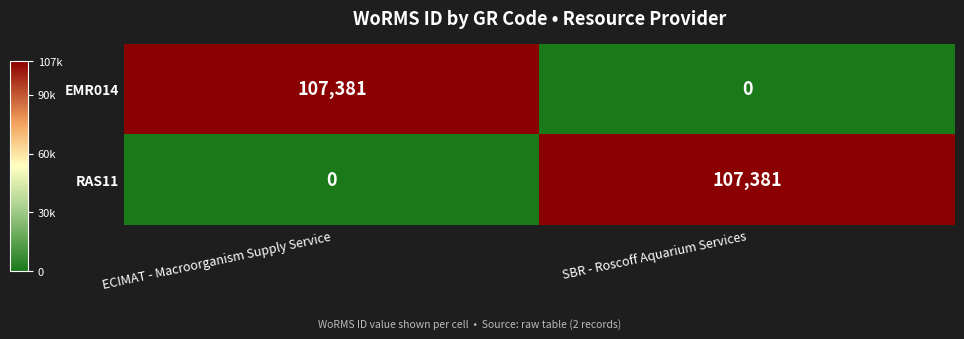

Count the number of data series in this chart.

2